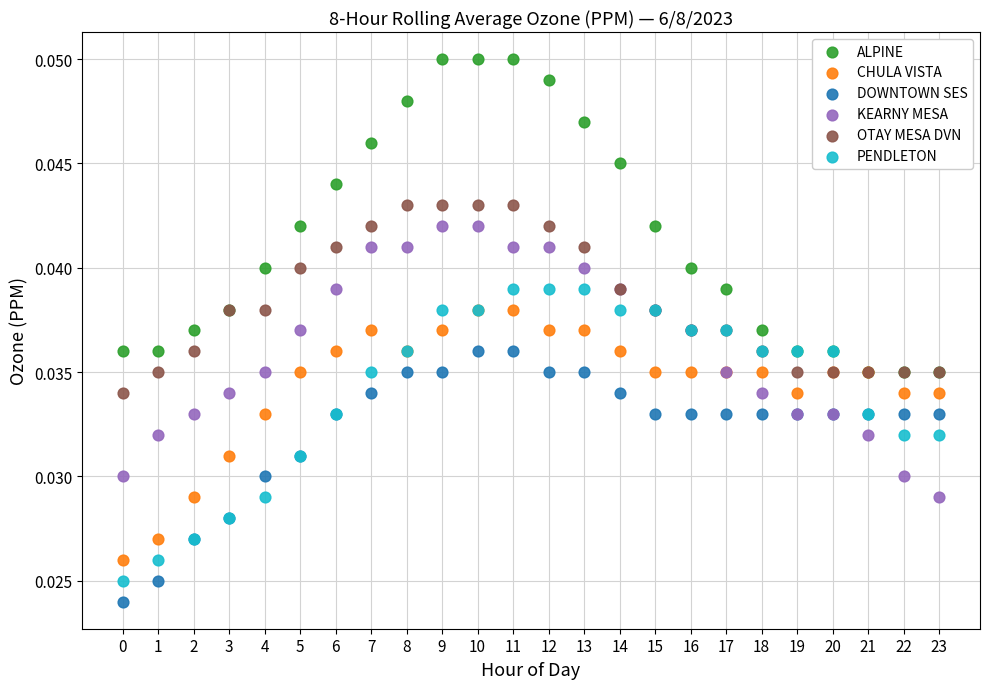

What are all the series names shown in the legend?

ALPINE, CHULA VISTA, DOWNTOWN SES, KEARNY MESA, OTAY MESA DVN, PENDLETON